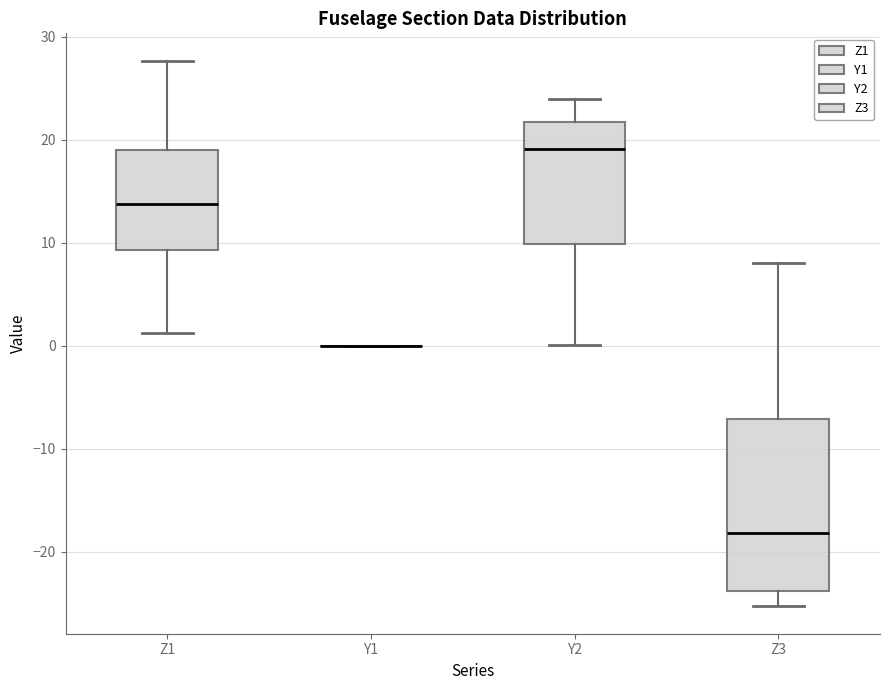

Reading left to right, read every box against the y-axis: the position of its median line, the range the box covers, and the ends of its whiskers. The values are not printed on the chart, so give them approximately, as read against the axis.

Z1: median 14, box 9 to 19, whiskers 1 to 28
Y1: box collapsed to a line at 0, whiskers 0 to 0
Y2: median 19, box 10 to 22, whiskers 0 to 24
Z3: median -18, box -24 to -7, whiskers -25 to 8